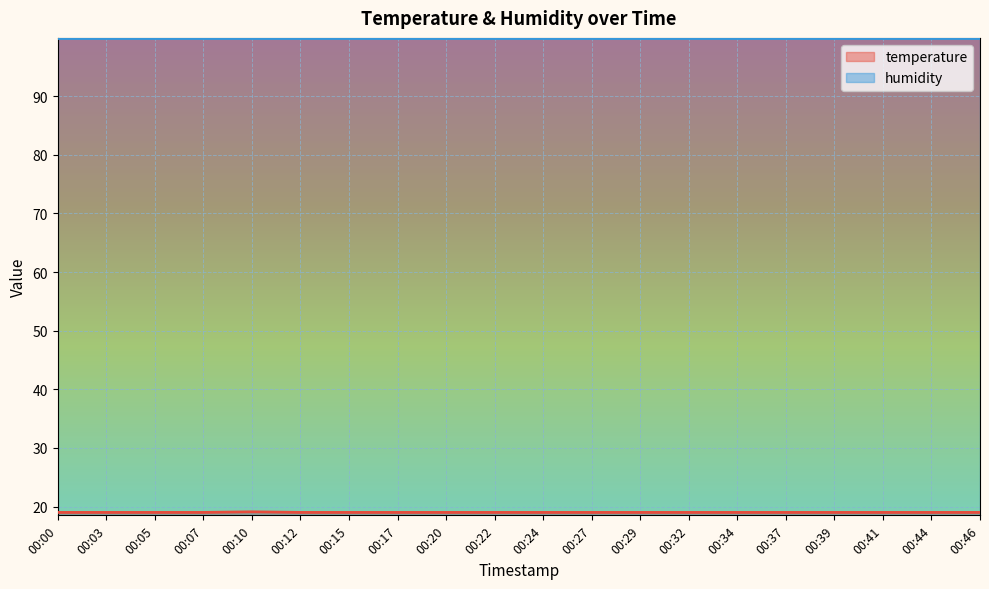

The value at 00:20 is 19.0. True or false?

True